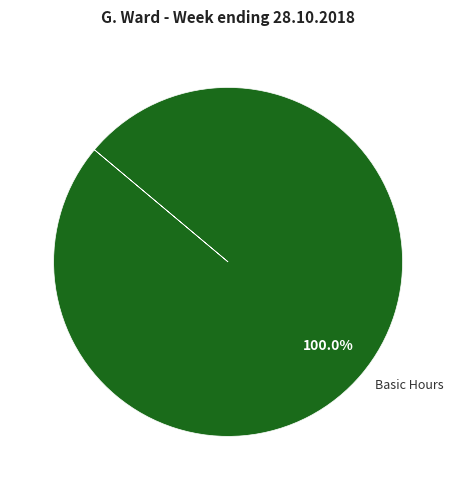

Rank the categories by value from highest to lowest.

Basic Hours